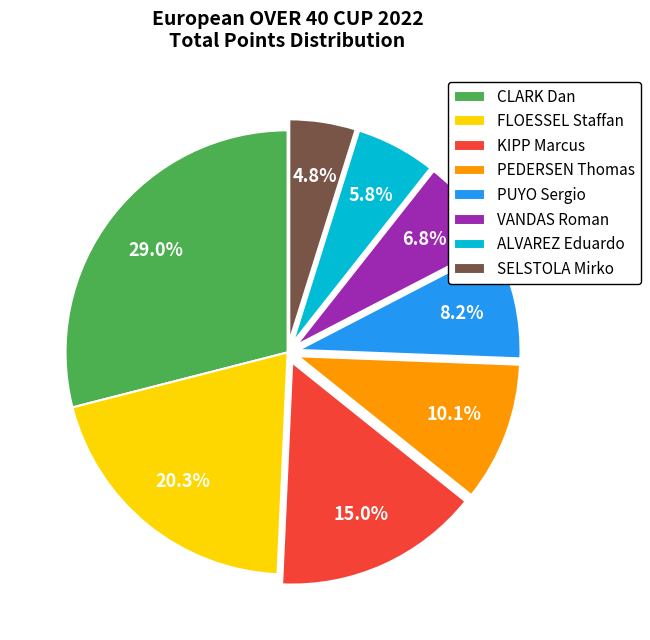

To the nearest percent, what is the average slice percentage?

12%